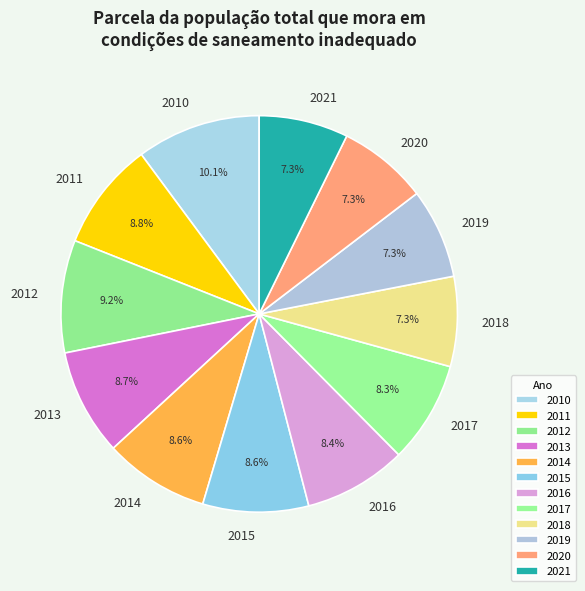

To the nearest percent, what is the combined percentage of 2014 and 2019?

16%